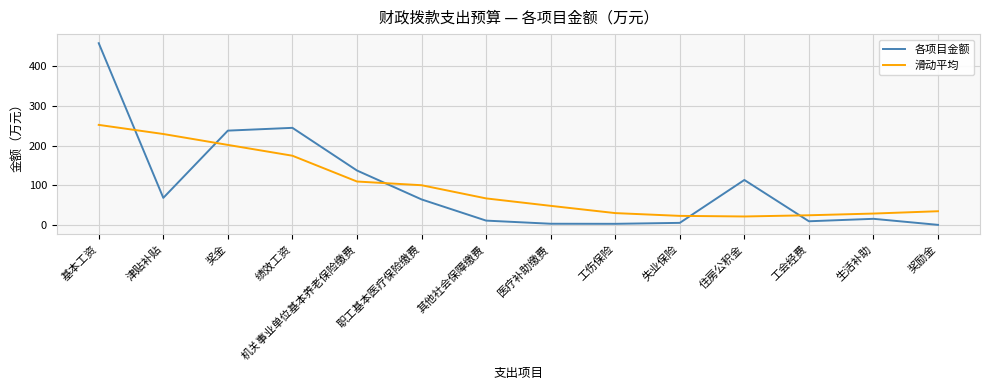

At how many categories does at least one series exceed 32?

10